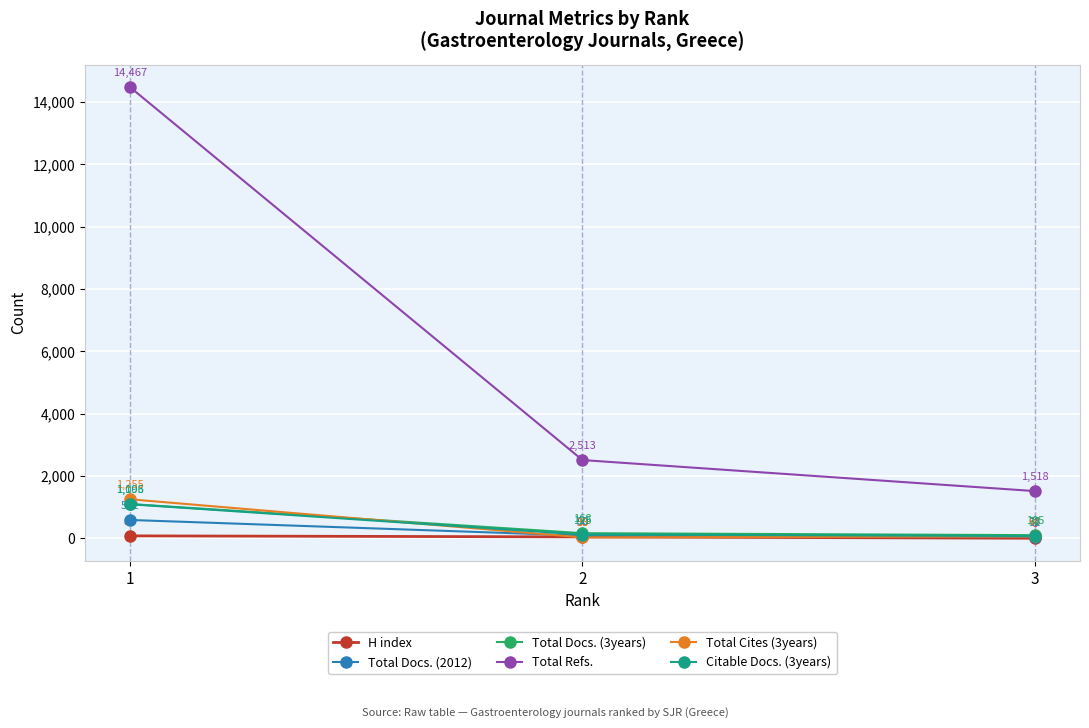

Reading left to right, list all the values displayed in this chart.

H index: 1=82	2=50	3=6
Total Docs. (2012): 1=592	2=90	3=52
Total Docs. (3years): 1=1103	2=168	3=105
Total Refs.: 1=14467	2=2513	3=1518
Total Cites (3years): 1=1255	2=33	3=63
Citable Docs. (3years): 1=1096	2=125	3=78